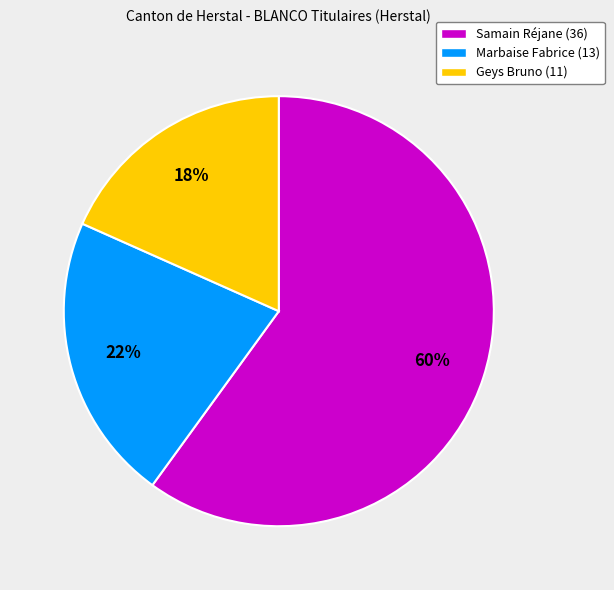

True or false: Samain Réjane accounts for 60% of the total.

True